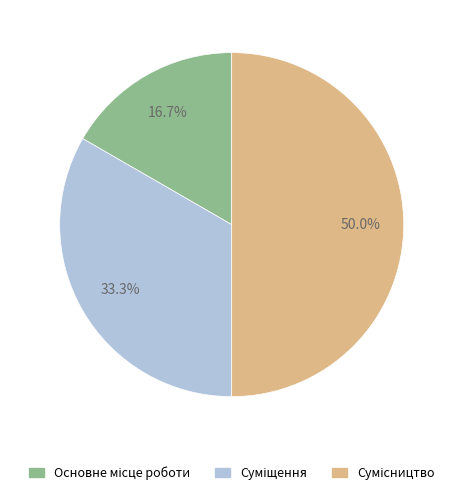

Combined, what portion of the pie is Сумісництво and Суміщення?

83.3%